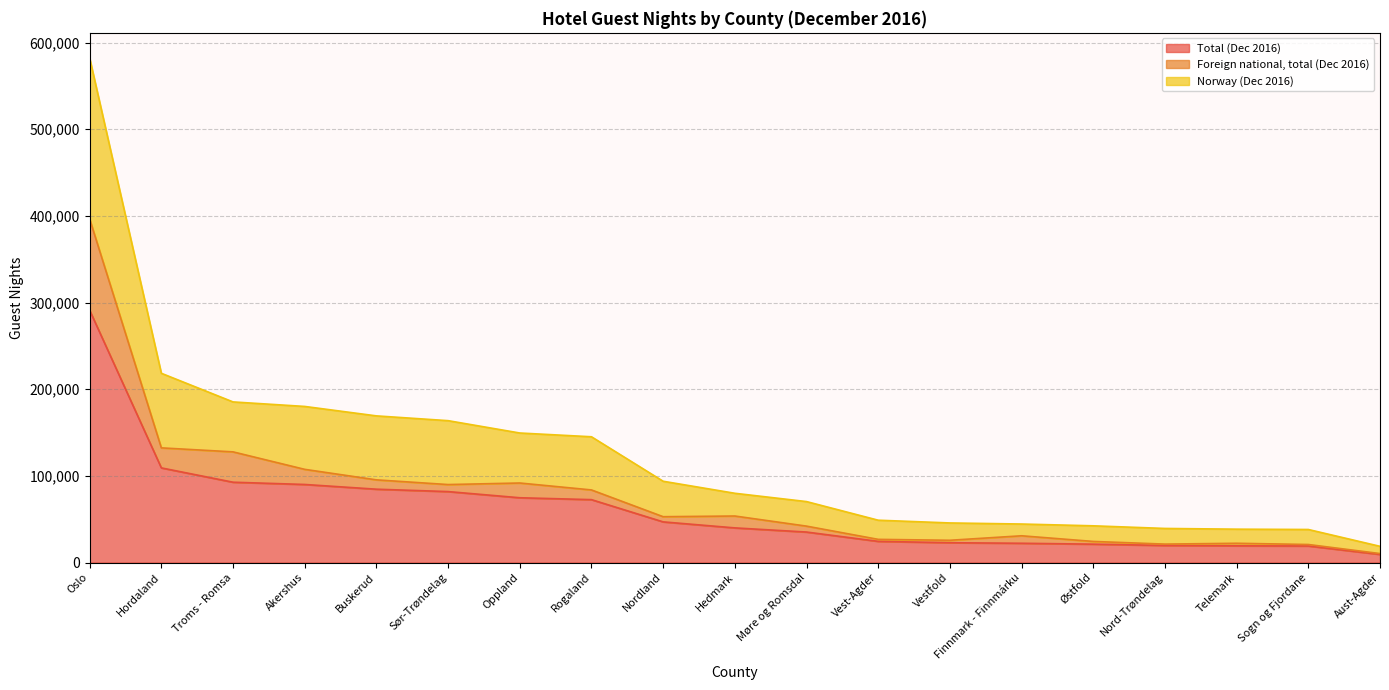

The Total (Dec 2016) series shows 74721 at Oppland. True or false?

True